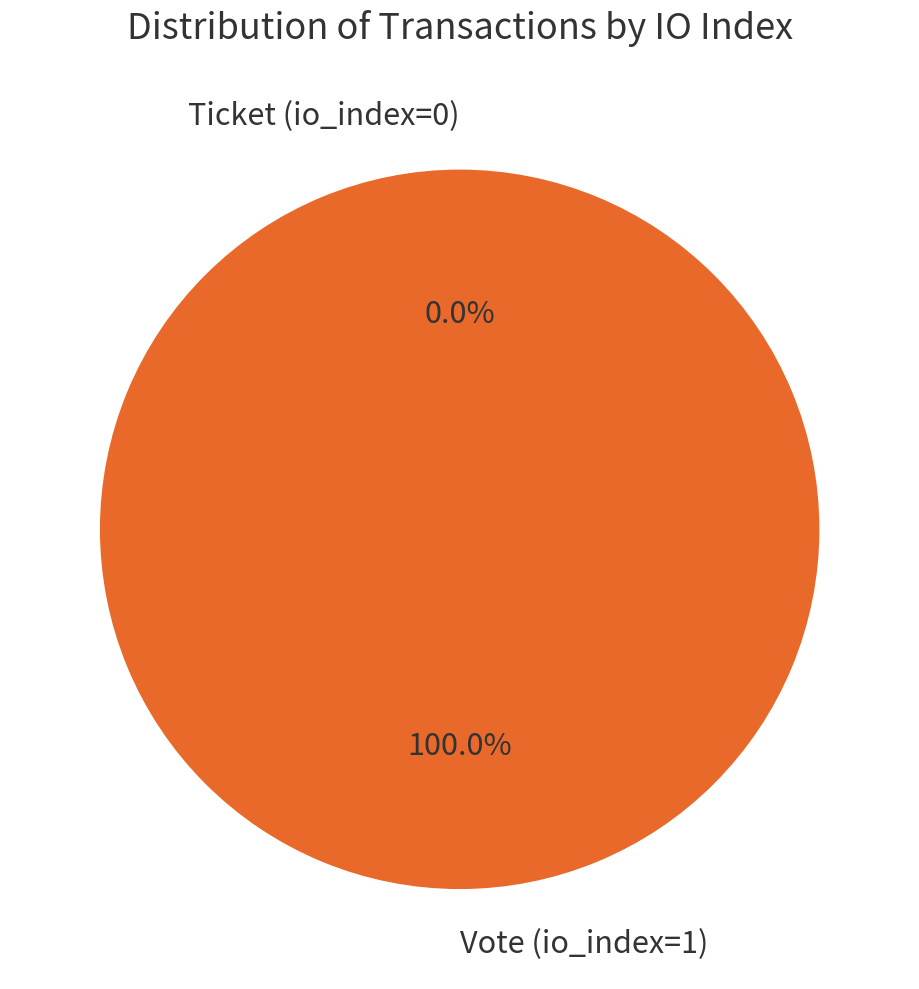

How much of the chart is everything except Ticket (io_index=0)?

100.0%